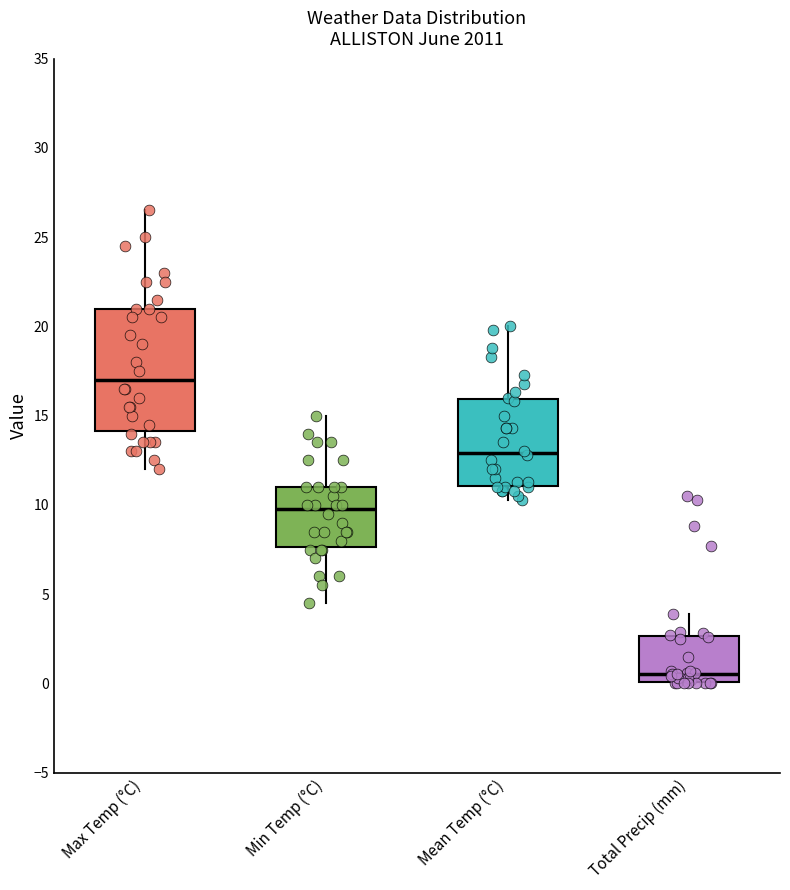

Reading left to right, transcribe this box plot: for each box, give where its median line is, the range the box spans, and where its two whiskers end, as read against the y-axis. The values are not printed on the chart, so give them approximately, as read against the axis.

Max Temp (°C): median 17.0, box 14.0 to 21.0, whiskers 12.0 to 26.5
Min Temp (°C): median 10.0, box 7.5 to 11.0, whiskers 4.5 to 15.0
Mean Temp (°C): median 13.0, box 11.0 to 16.0, whiskers 10.5 to 20.0
Total Precip (mm): median 0.5, box 0.0 to 2.5, whiskers 0.0 to 4.0